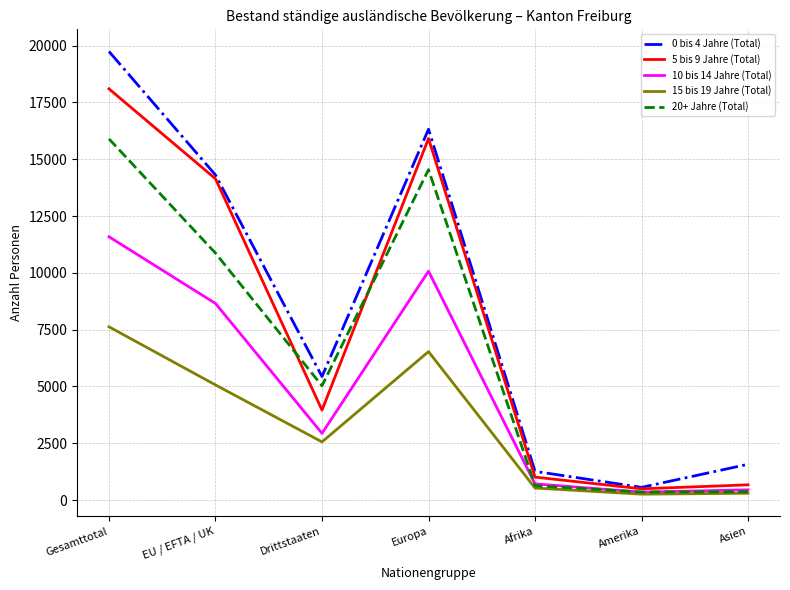

What is the difference between the maximum and minimum values in the 20+ Jahre (Total) series?

15545